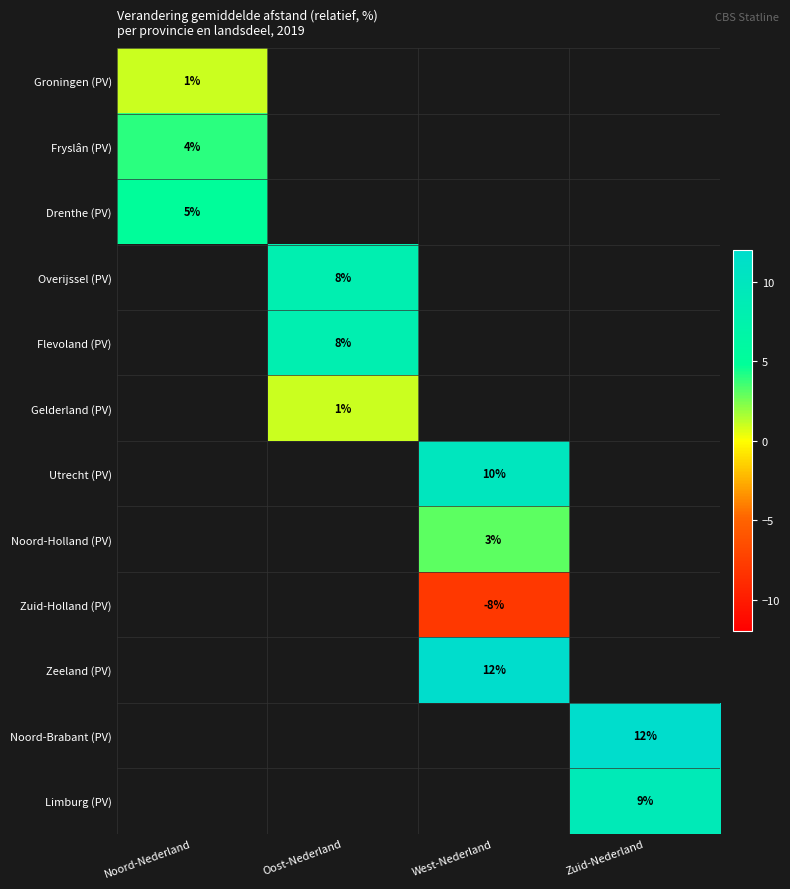

Is it true that Limburg (PV) equals 2 at Zuid-Nederland?

False